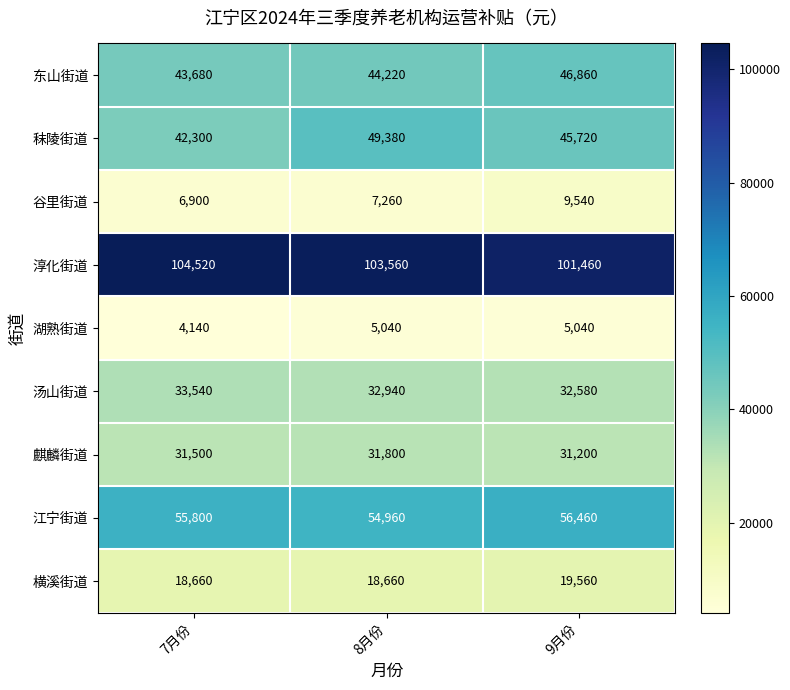

At which category is the sum across all series the highest?

9月份